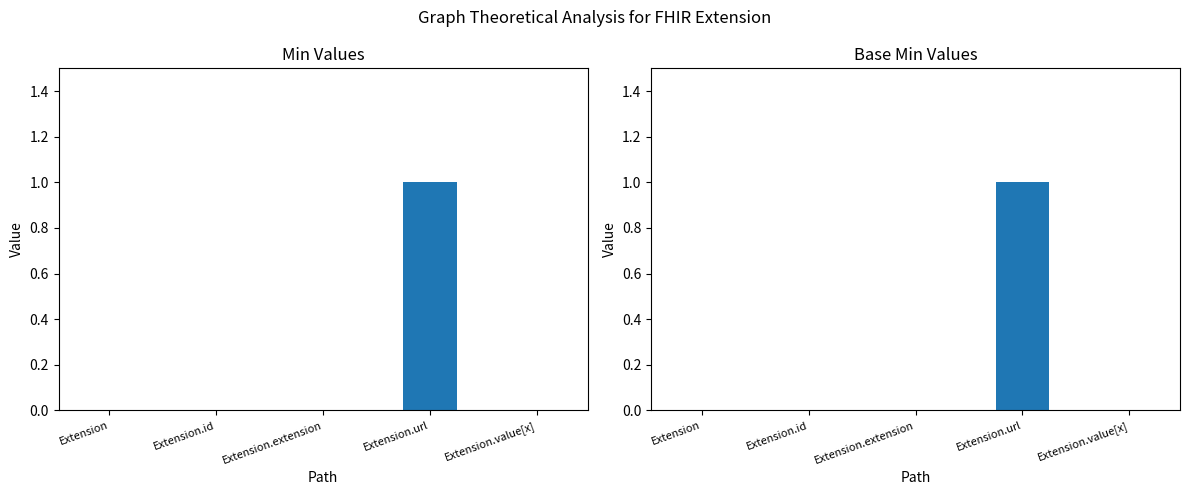

How many groups of bars are there?

5